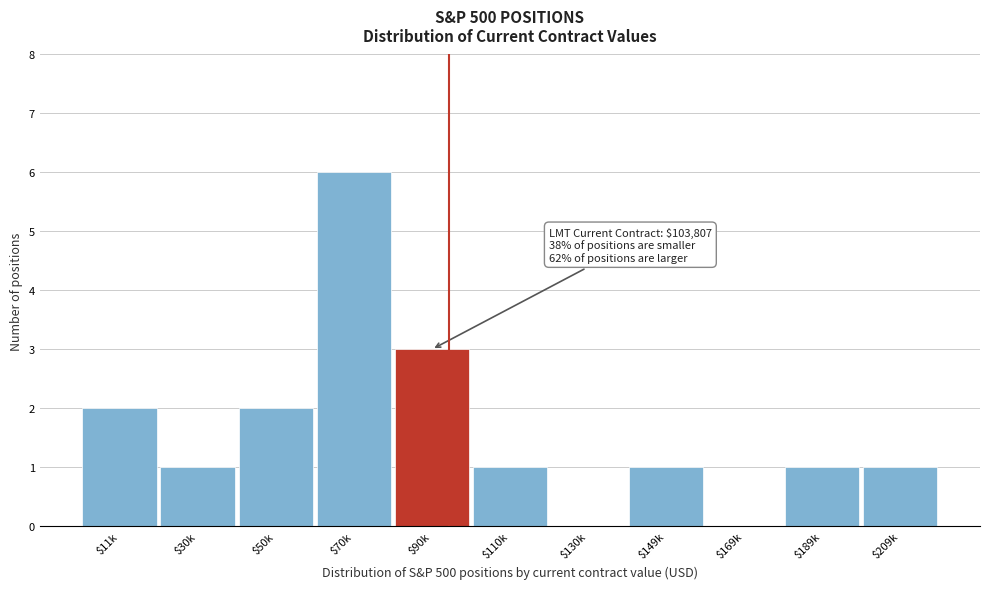

What value does the data have at $70k?

6